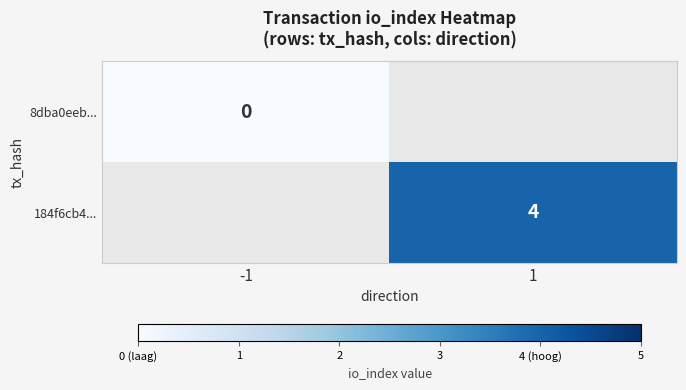

The value of 184f6cb4... at 1 is 4. True or false?

True